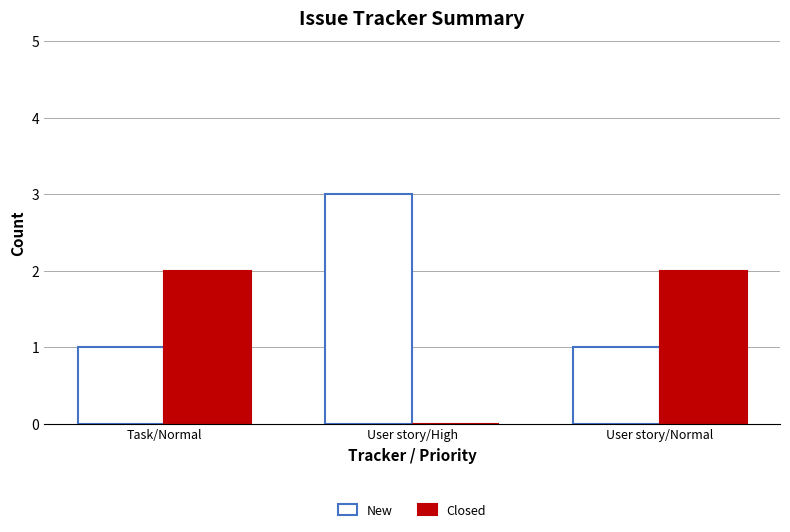

What is the sum of all New values?

5